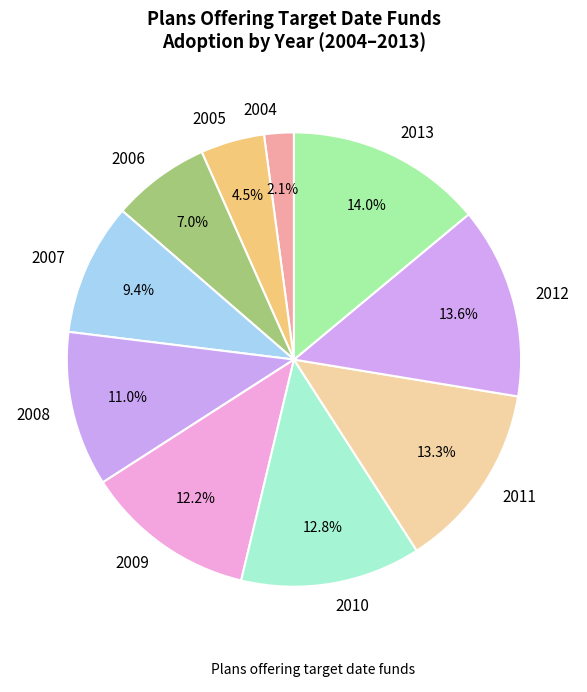

How many segments does this pie chart have?

10